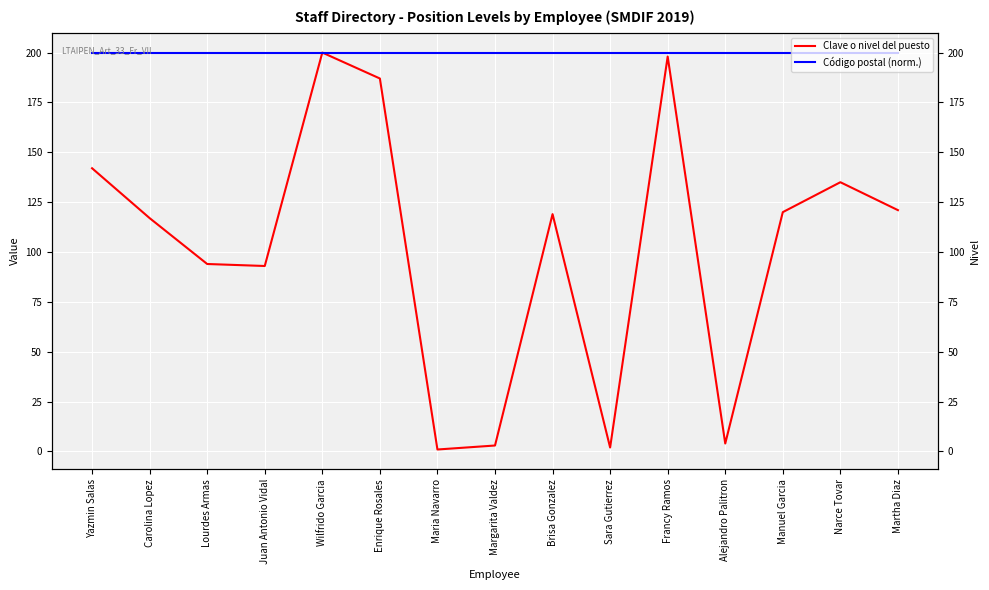

Count the number of categories in the chart.

15